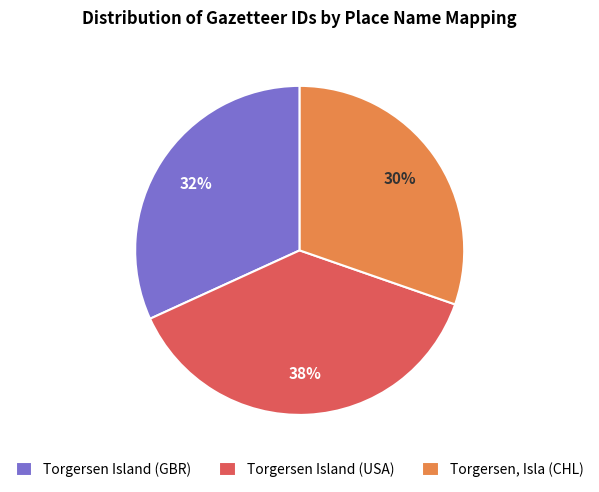

To the nearest percent, what percentage of the pie is Torgersen, Isla (CHL)?

30%